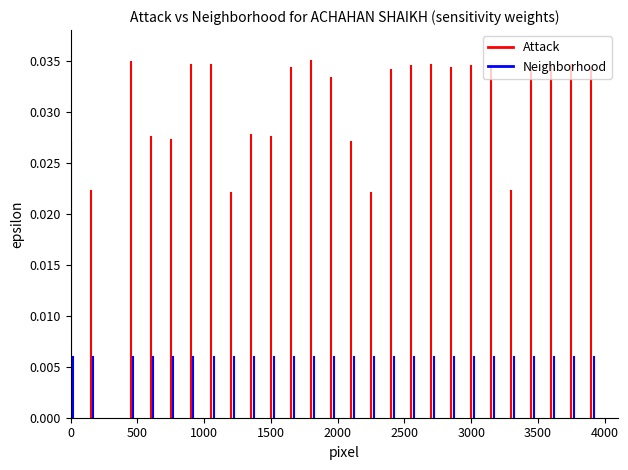

At which category is the sum across all series the highest?

500